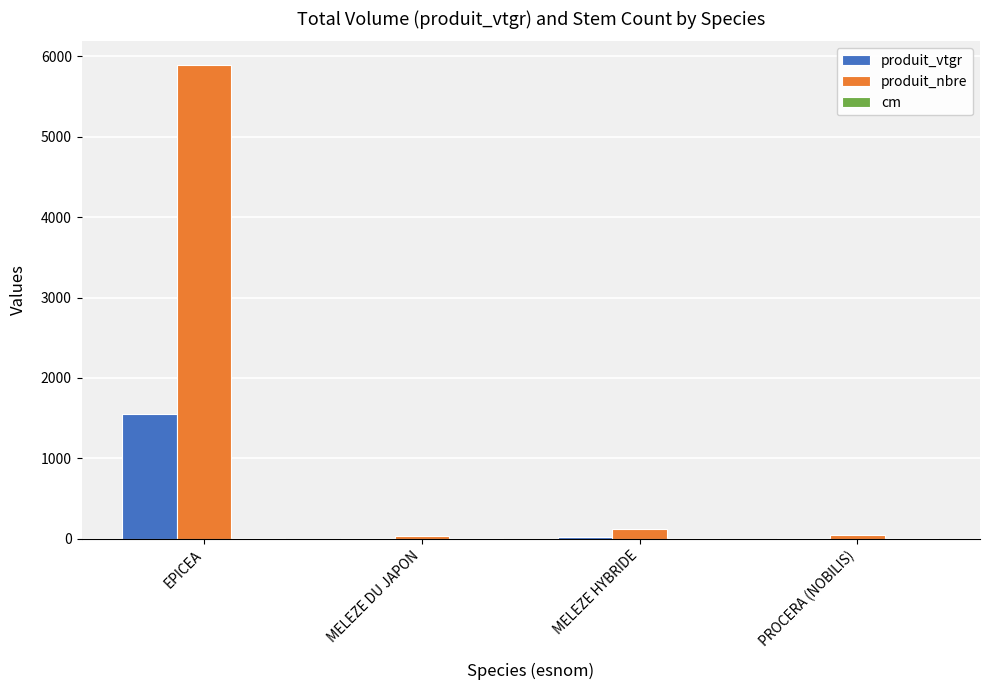

Which series has the largest range (max minus min)?

produit_nbre